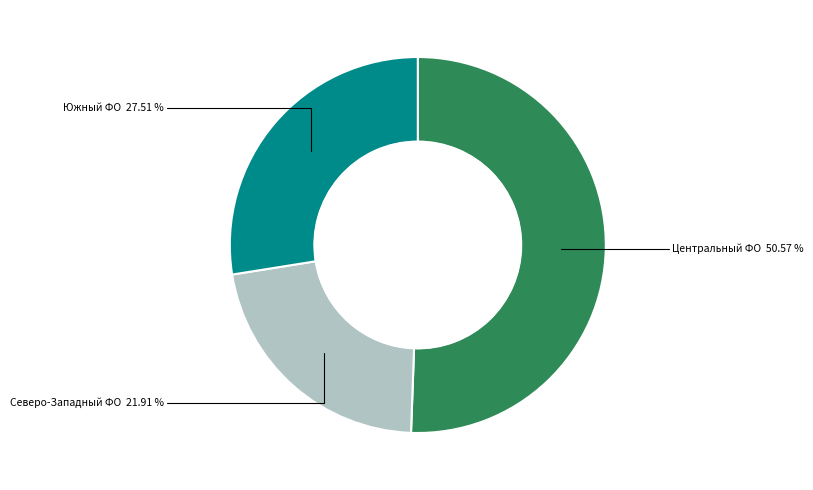

Is there a majority slice in this chart?

Yes